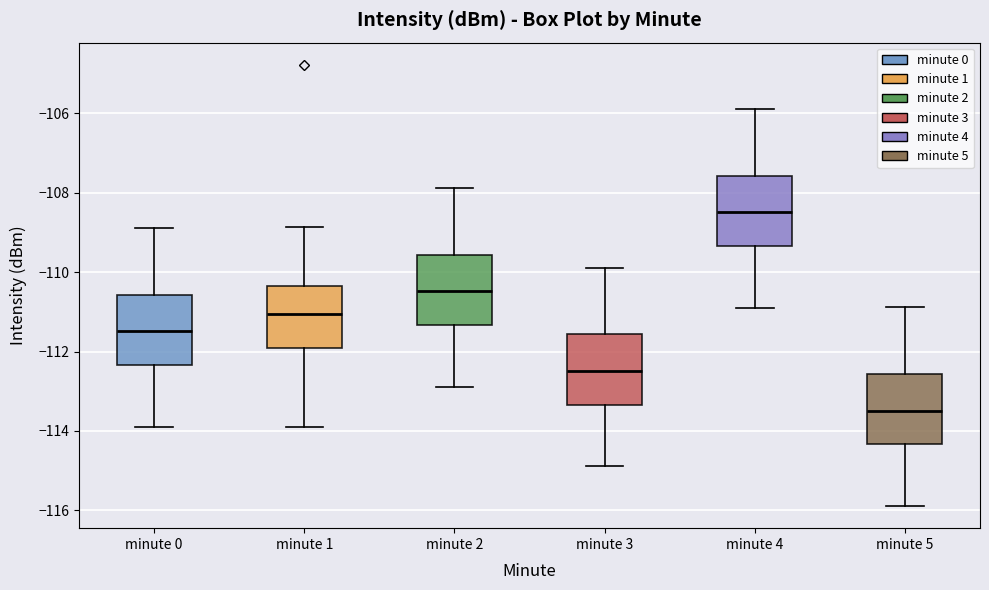

Reading left to right, read every box against the y-axis: the position of its median line, the range the box covers, and the ends of its whiskers. The values are not printed on the chart, so give them approximately, as read against the axis.

minute 0: median -111.4, box -112.4 to -110.6, whiskers -113.8 to -108.8
minute 1: median -111.0, box -112.0 to -110.4, whiskers -113.8 to -108.8
minute 2: median -110.4, box -111.4 to -109.6, whiskers -112.8 to -107.8
minute 3: median -112.4, box -113.4 to -111.6, whiskers -114.8 to -109.8
minute 4: median -108.4, box -109.4 to -107.6, whiskers -110.8 to -105.8
minute 5: median -113.4, box -114.4 to -112.6, whiskers -115.8 to -110.8